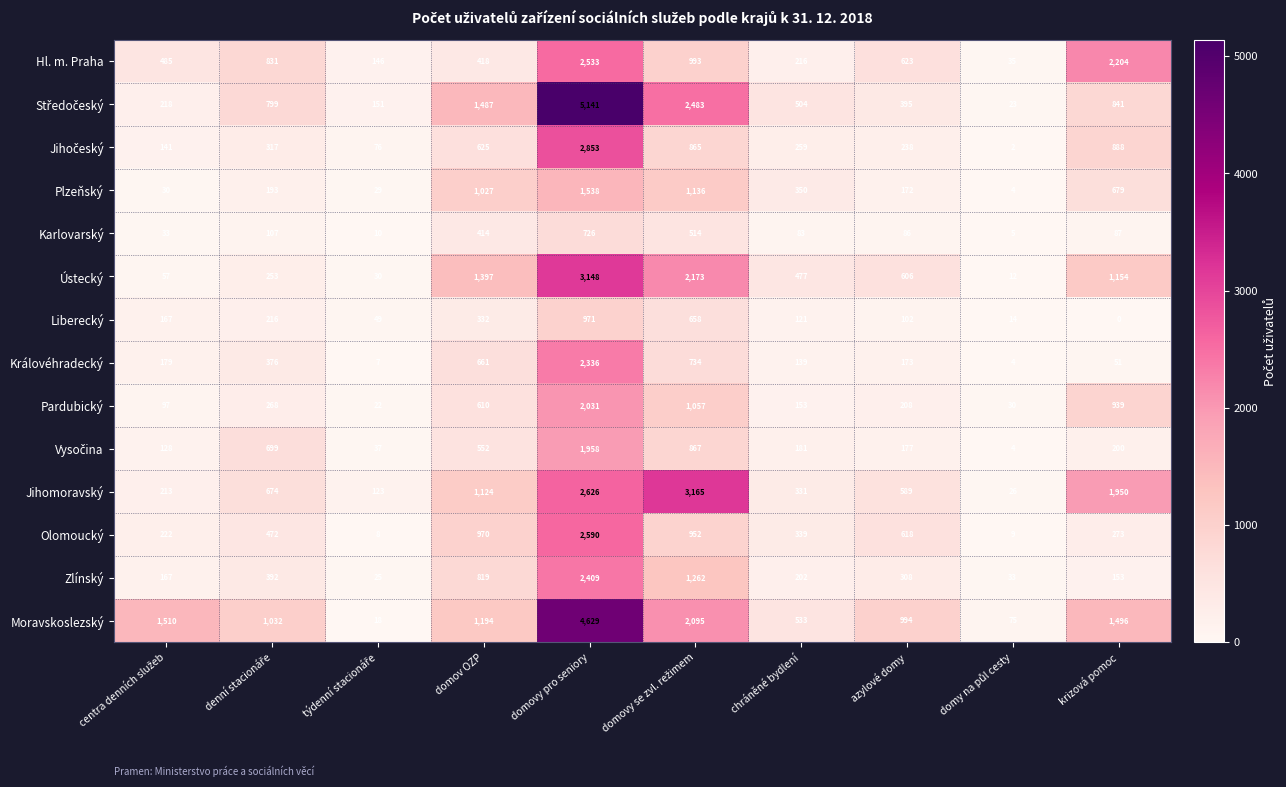

At which category is the sum across all series the highest?

domovy pro seniory